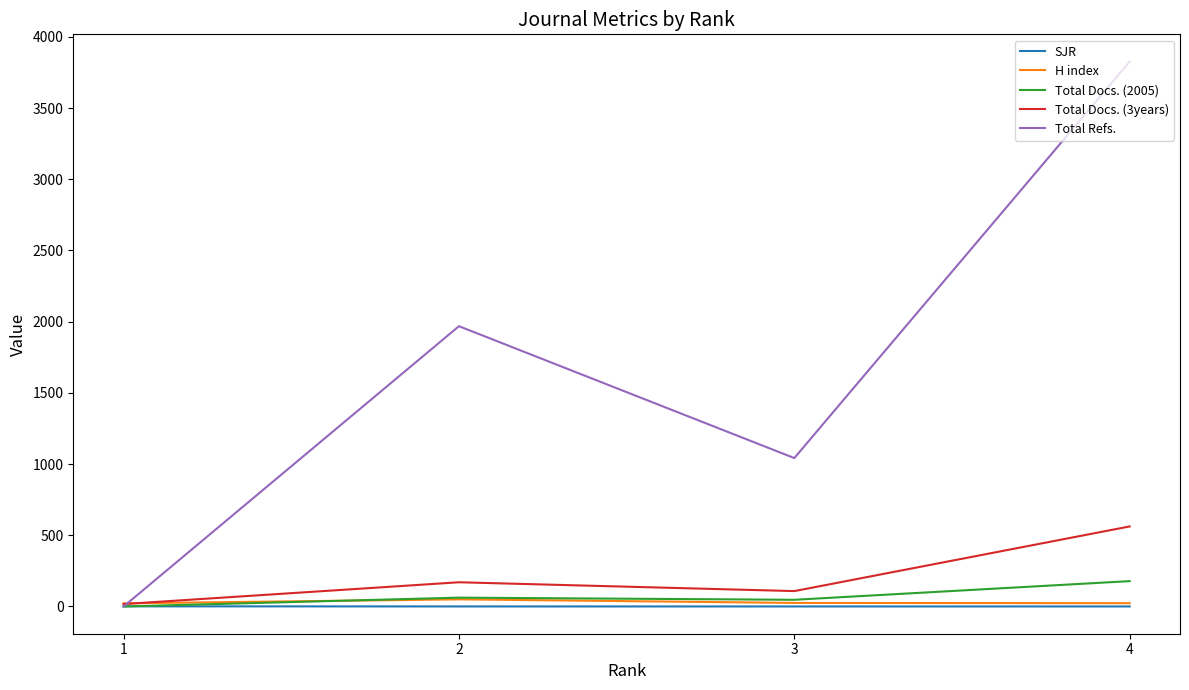

The value of Total Refs. at 2 is 1968.0. True or false?

True